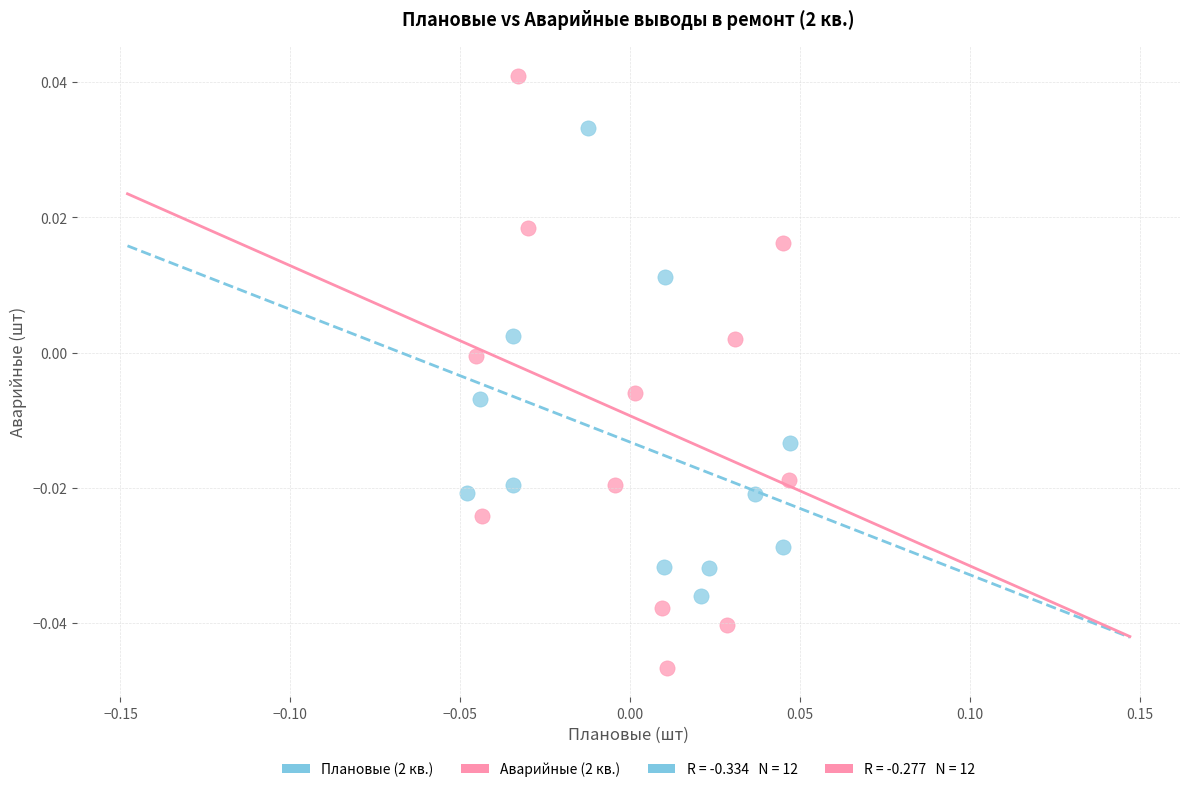

Which series has the largest Y range (max minus min)?

Аварийные (2 кв.)